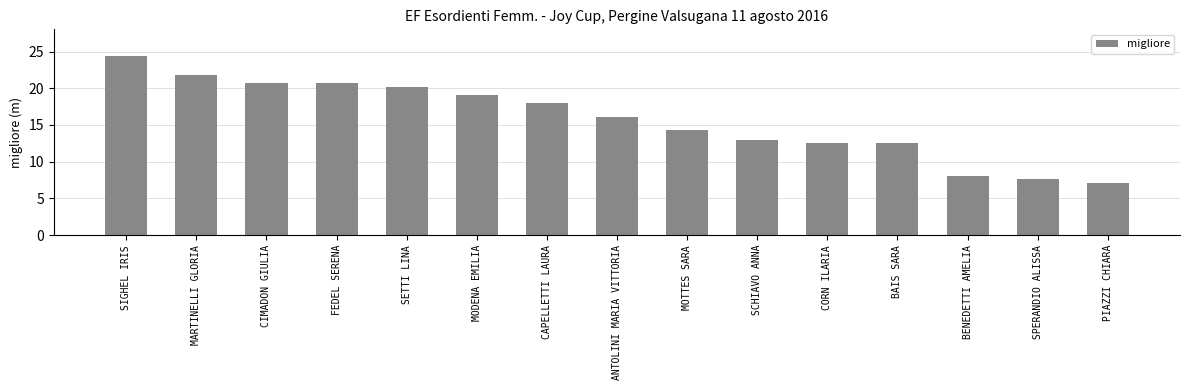

At which label does the data first exceed 16?

SIGHEL IRIS